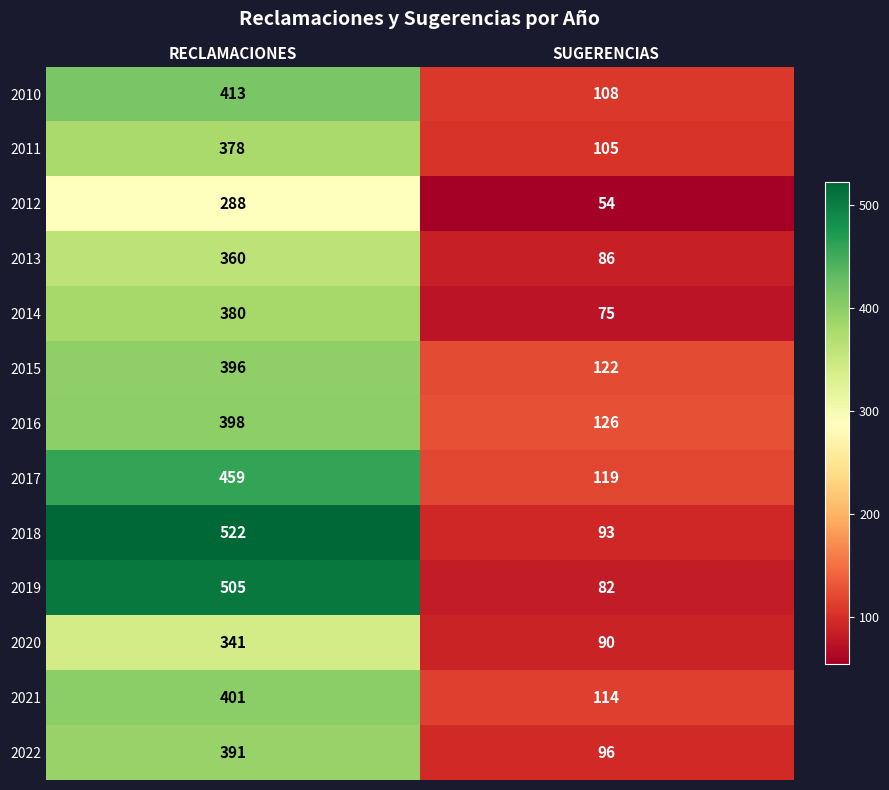

The 2018 series shows 93 at SUGERENCIAS. True or false?

True